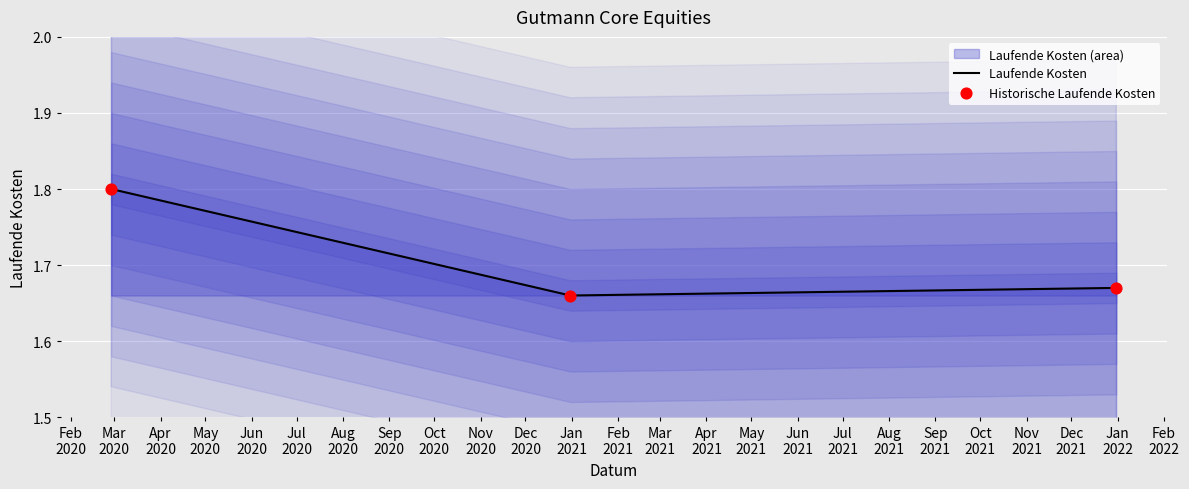

Which series has the largest Y range (max minus min)?

Laufende Kosten